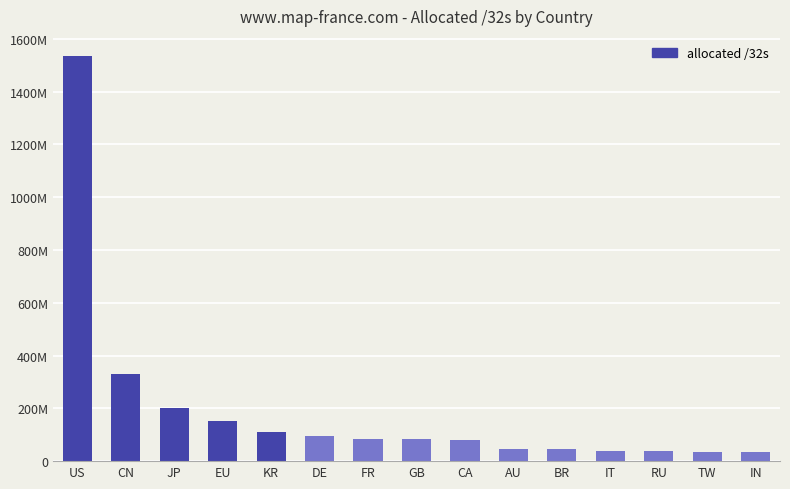

Between FR and AU, which is larger?

FR